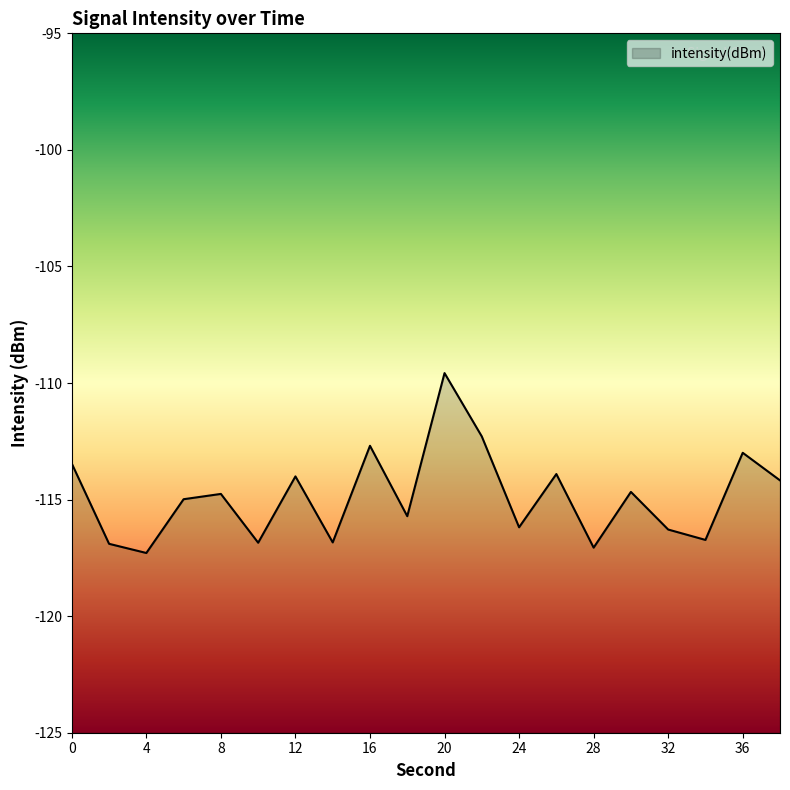

The value at 32 is -116.3. True or false?

True